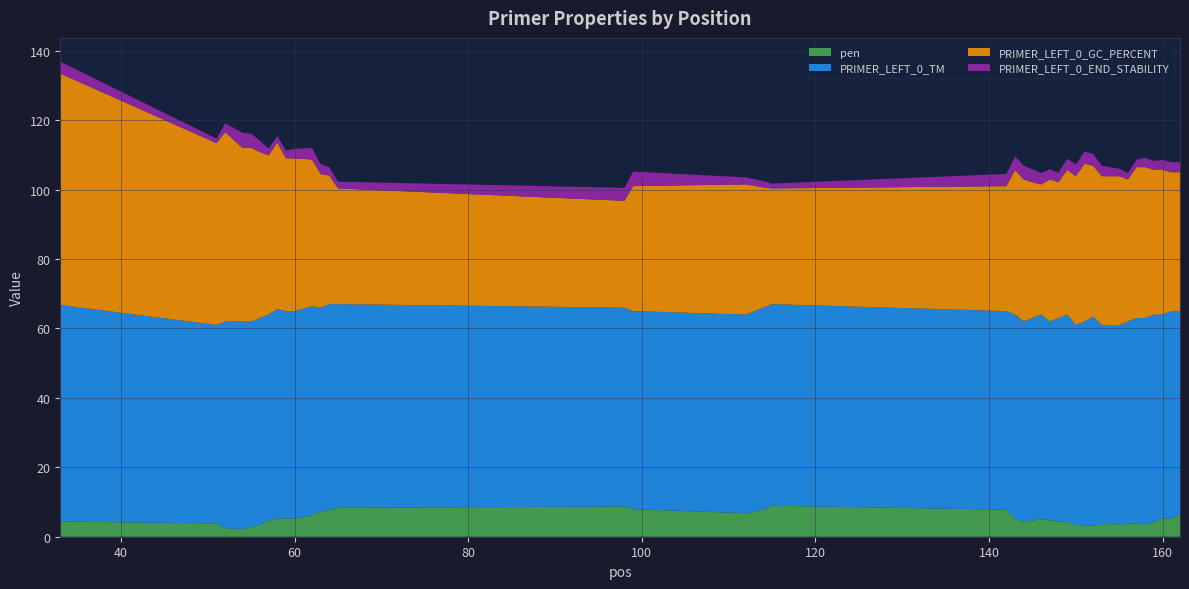

Reading left to right, what are all the values shown in this chart?

pen: 33=4.4	51=3.8	52=2.5	54=2.2	55=3.0	56=3.4	57=4.6	58=5.3	59=5.3	60=5.3	62=6.2	63=7.3	64=7.8	65=8.3	98=8.7	99=7.9	112=6.8	114=7.8	115=8.9	142=7.8	143=5.1	144=4.3	145=4.7	146=5.1	147=4.8	148=4.4	149=4.2	150=3.5	151=3.1	152=3.2	153=3.5	154=3.7	155=3.5	156=3.8	157=3.8	158=3.6	159=4.2	160=5.4	161=5.2	162=6.4
PRIMER_LEFT_0_TM: 33=62.4	51=57.2	52=59.5	54=59.8	55=59.0	56=59.6	57=59.4	58=60.3	59=59.7	60=59.7	62=60.2	63=58.7	64=59.2	65=58.7	98=57.3	99=57.1	112=57.2	114=58.2	115=58.1	142=57.2	143=58.9	144=57.7	145=58.3	146=58.9	147=57.2	148=58.6	149=59.8	150=57.5	151=58.9	152=60.2	153=57.5	154=57.3	155=57.5	156=58.2	157=59.2	158=59.4	159=59.8	160=58.6	161=59.8	162=58.6
PRIMER_LEFT_0_GC_PERCENT: 33=66.7	51=52.4	52=54.5	54=50.0	55=50.0	56=47.8	57=45.8	58=48.0	59=44.0	60=44.0	62=42.3	63=38.5	64=37.0	65=33.3	98=30.8	99=36.0	112=37.5	114=34.6	115=33.3	142=36.0	143=41.7	144=40.9	145=39.1	146=37.5	147=40.9	148=39.1	149=41.7	150=42.9	151=45.5	152=43.5	153=42.9	154=42.9	155=42.9	156=40.9	157=43.5	158=43.5	159=41.7	160=41.7	161=40.0	162=40.0
PRIMER_LEFT_0_END_STABILITY: 33=3.4	51=1.3	52=2.6	54=4.3	55=4.1	56=3.3	57=2.0	58=1.9	59=2.2	60=2.7	62=3.3	63=2.8	64=2.4	65=1.9	98=3.7	99=4.2	112=2.0	114=1.8	115=1.4	142=3.5	143=3.9	144=4.0	145=3.7	146=3.3	147=2.9	148=2.7	149=3.2	150=3.4	151=3.5	152=3.4	153=3.0	154=2.6	155=2.2	156=1.8	157=2.2	158=2.7	159=2.6	160=2.9	161=2.9	162=2.9